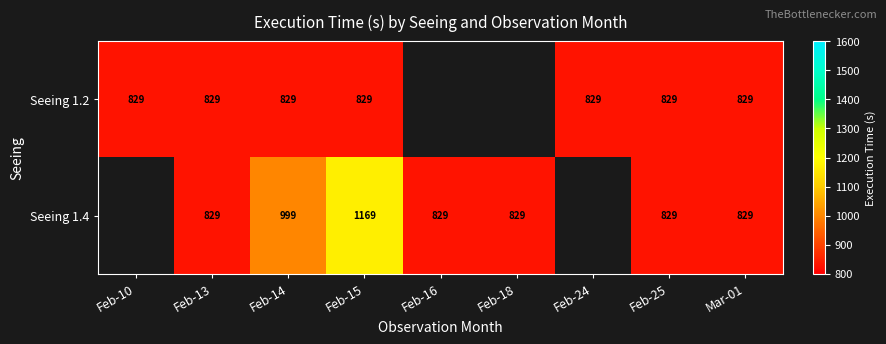

Between Feb-15 and Feb-25, which series saw the biggest shift?

Seeing 1.4